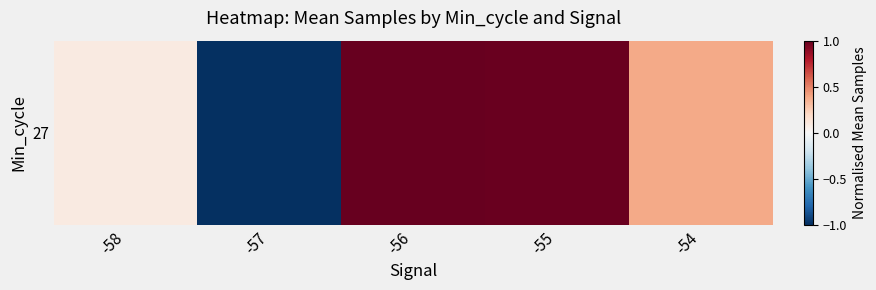

What is the minimum value shown in the chart?

-1.0